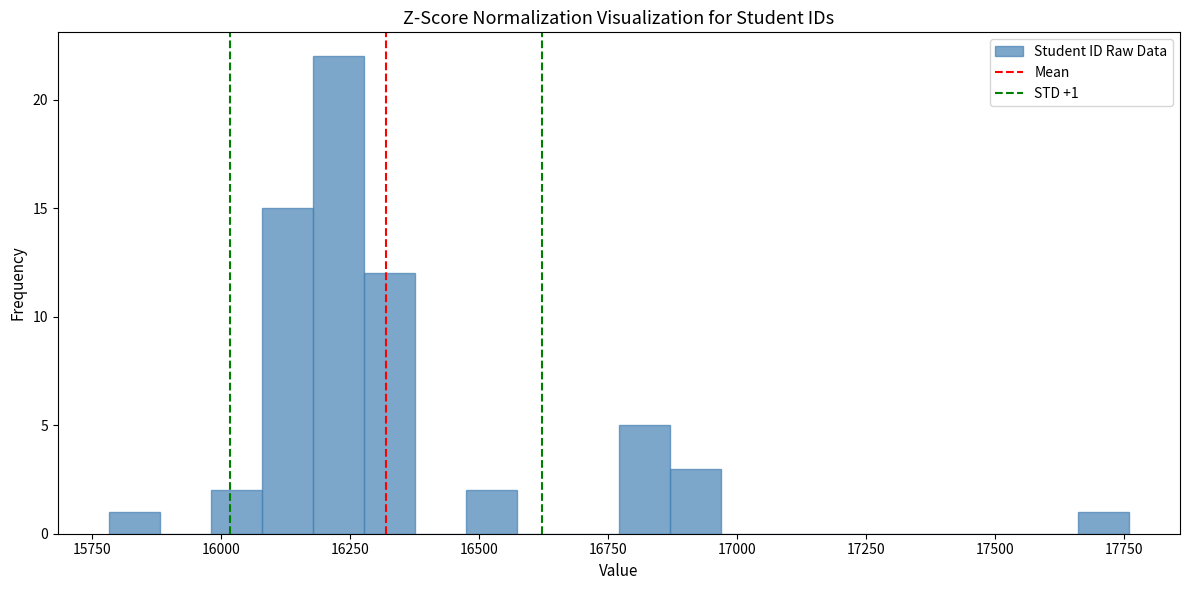

Around what value on the x-axis is the tallest bar? Give the approximate position of its centre, as read against the axis.

16250